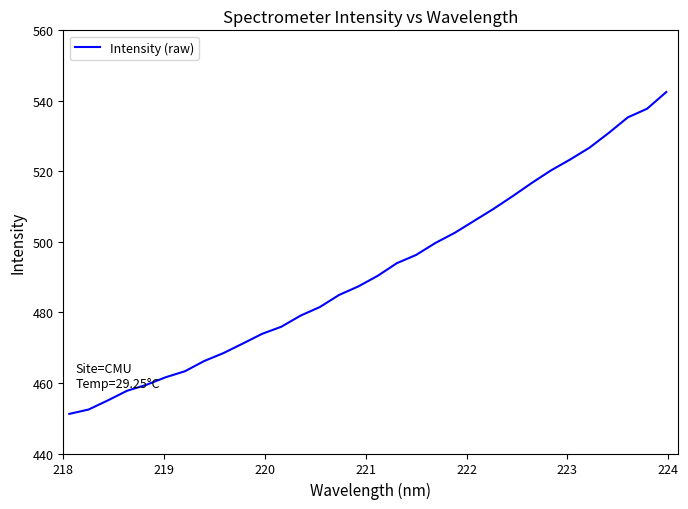

What is the average value?

491.7